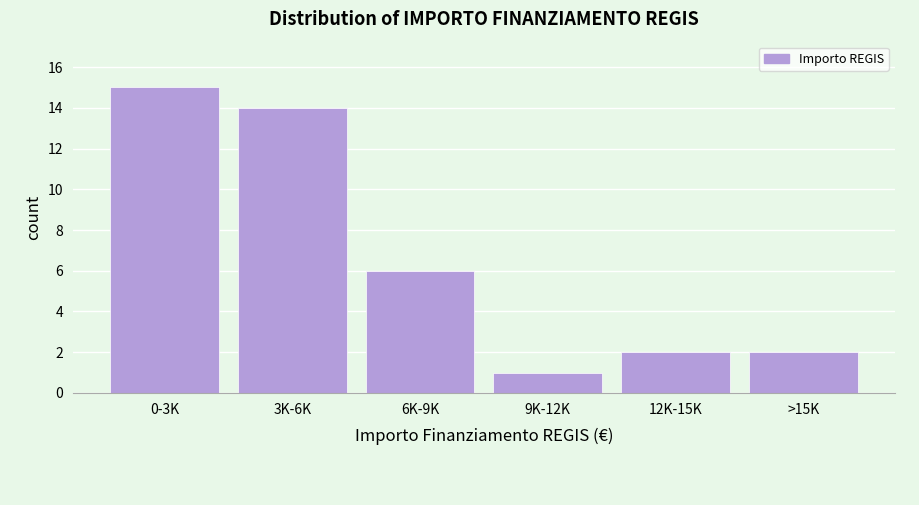

Reading left to right, transcribe all the data shown in this chart.

0-3K=15	3K-6K=14	6K-9K=6	9K-12K=1	12K-15K=2	>15K=2